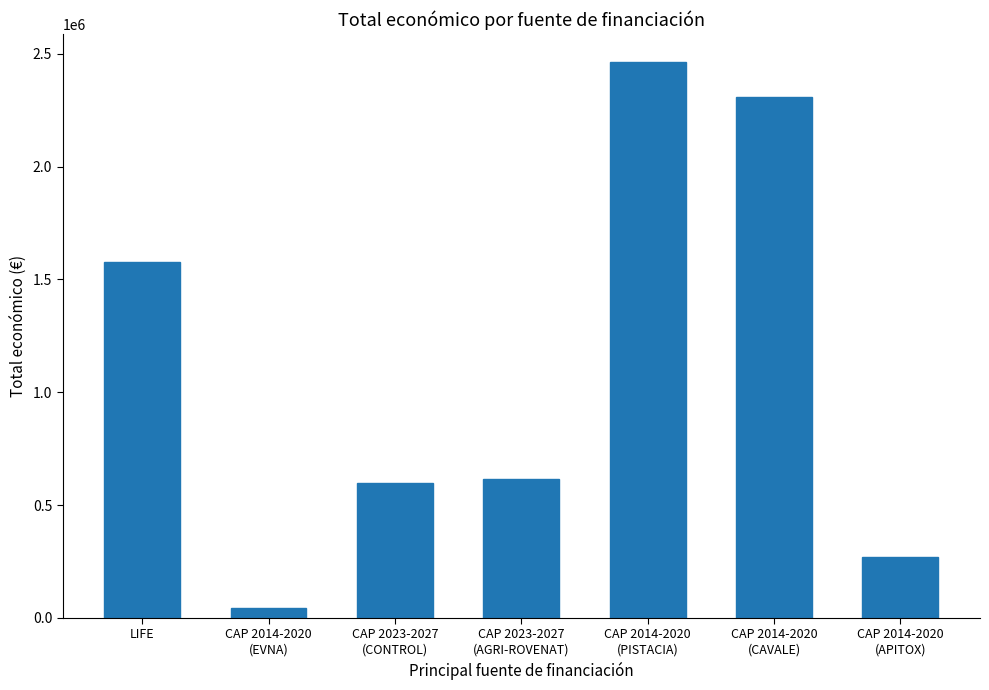

Is it true that the value at CAP 2023-2027
(AGRI-ROVENAT) is 615375?

True